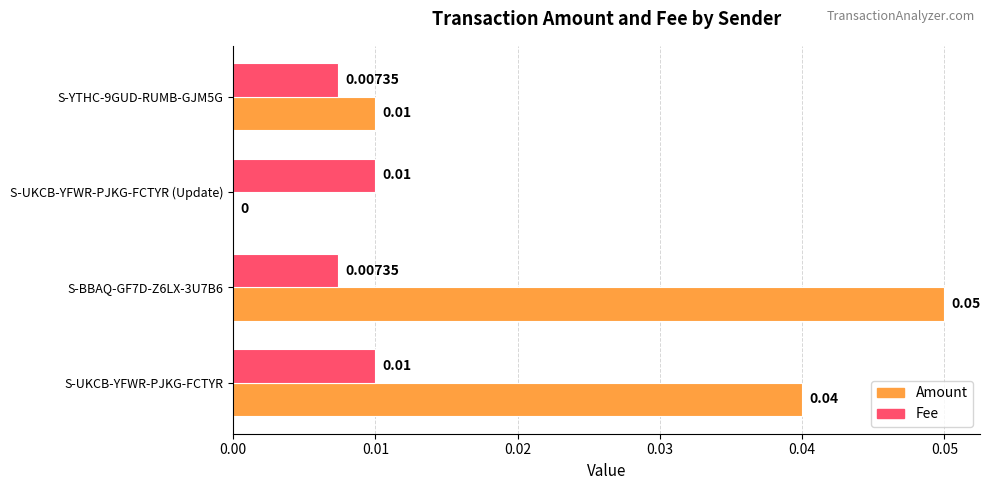

Is the value of Amount at S-UKCB-YFWR-PJKG-FCTYR (Update) greater than the value of Fee at S-BBAQ-GF7D-Z6LX-3U7B6?

No